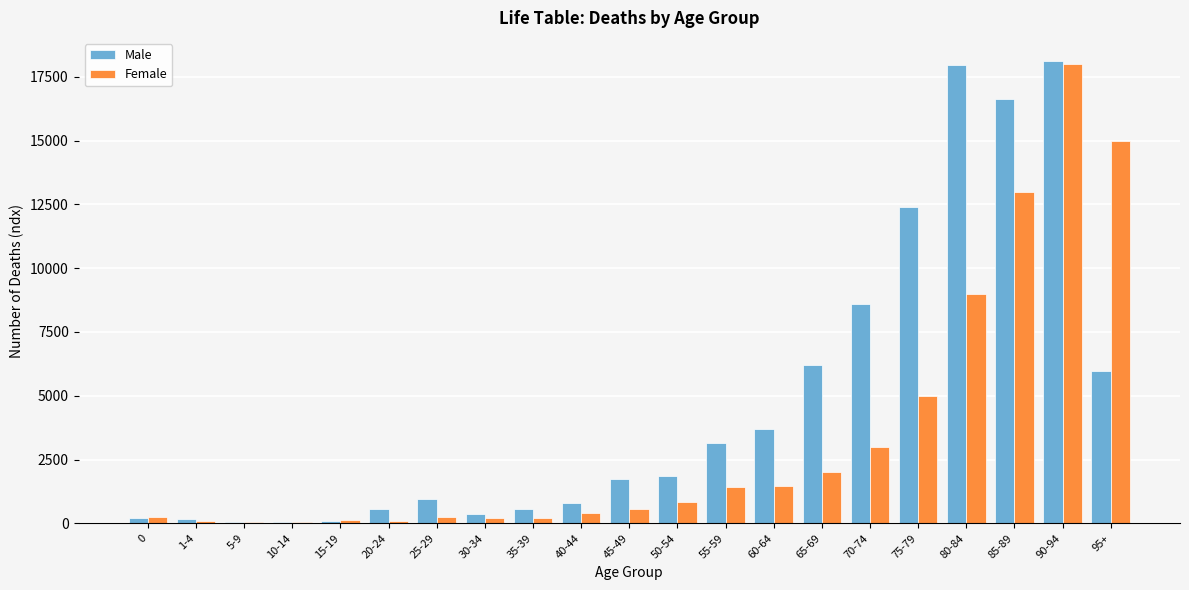

What is the sum of all Male values?

99999